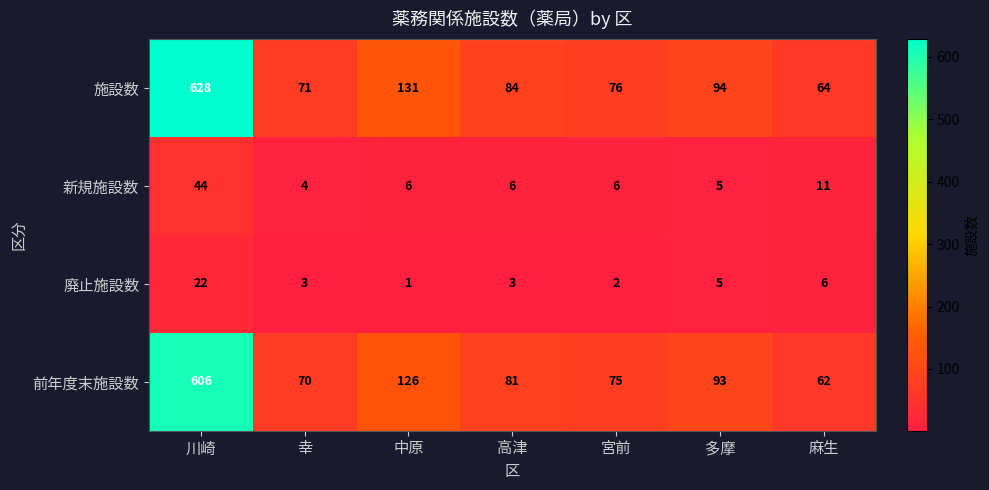

What is the difference between the maximum and minimum values in the 施設数 series?

564